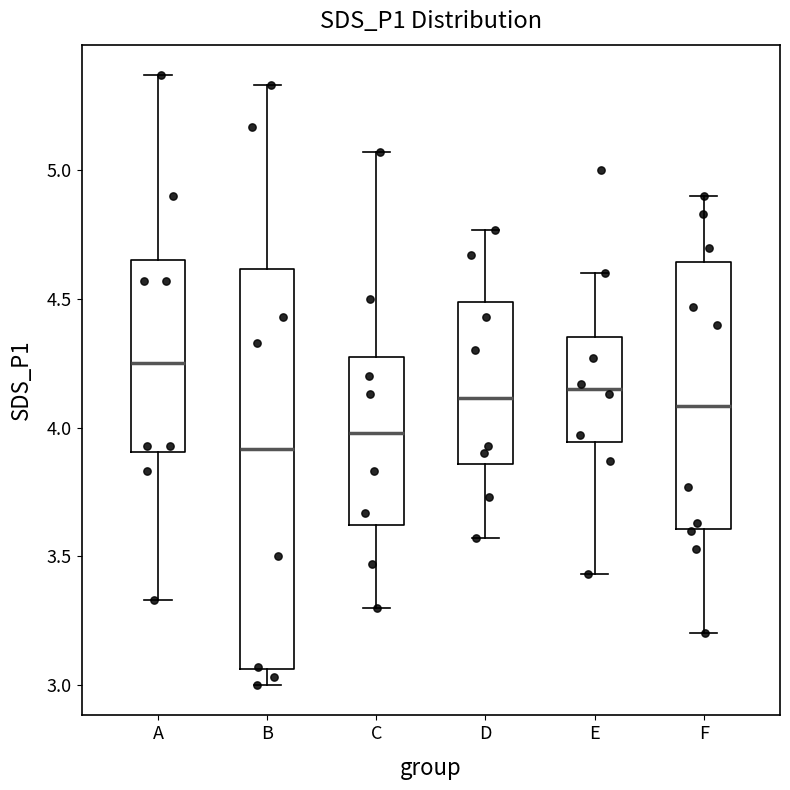

Which box's median line is the highest?

A